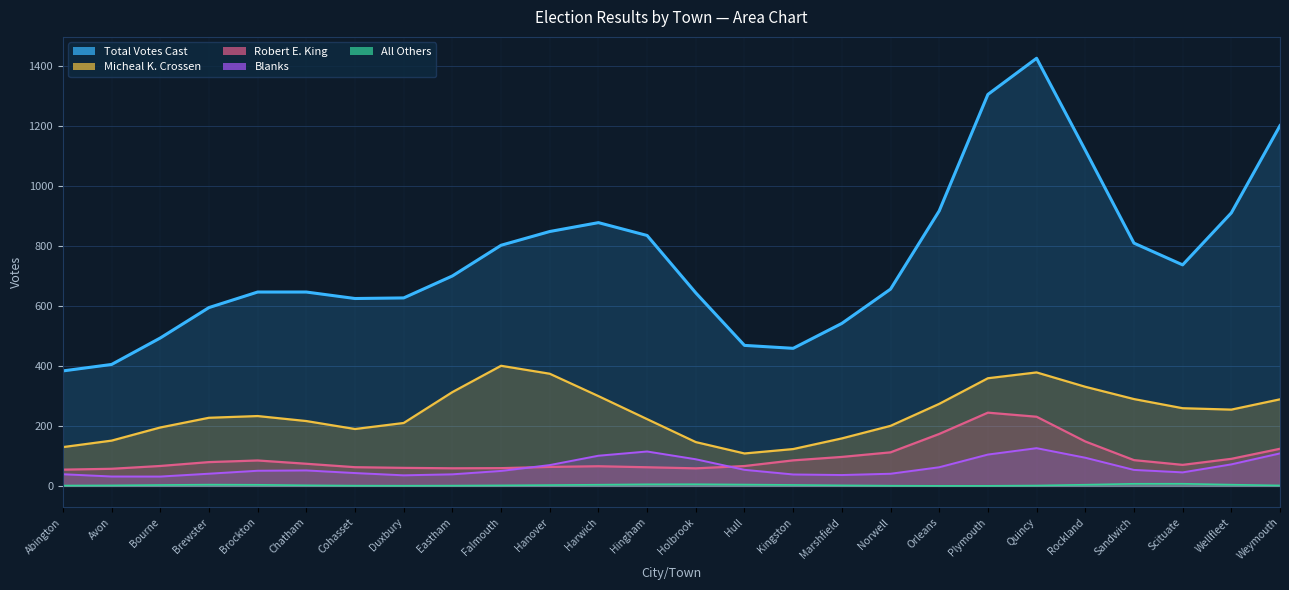

What is the difference between the second highest and minimum values in the All Others series?

12